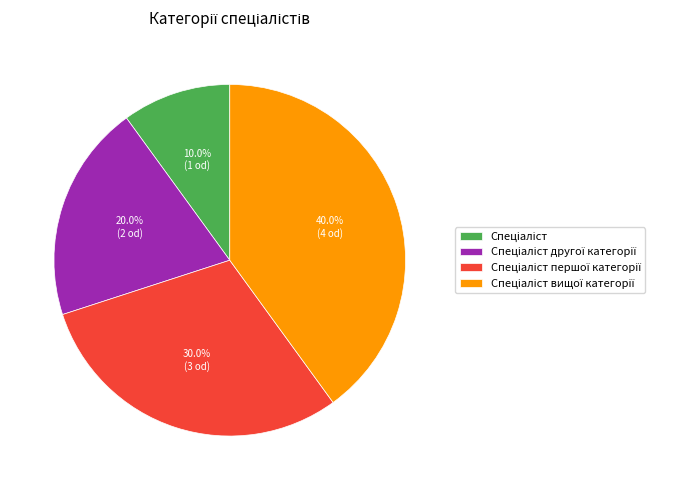

How many segments does this pie chart have?

4